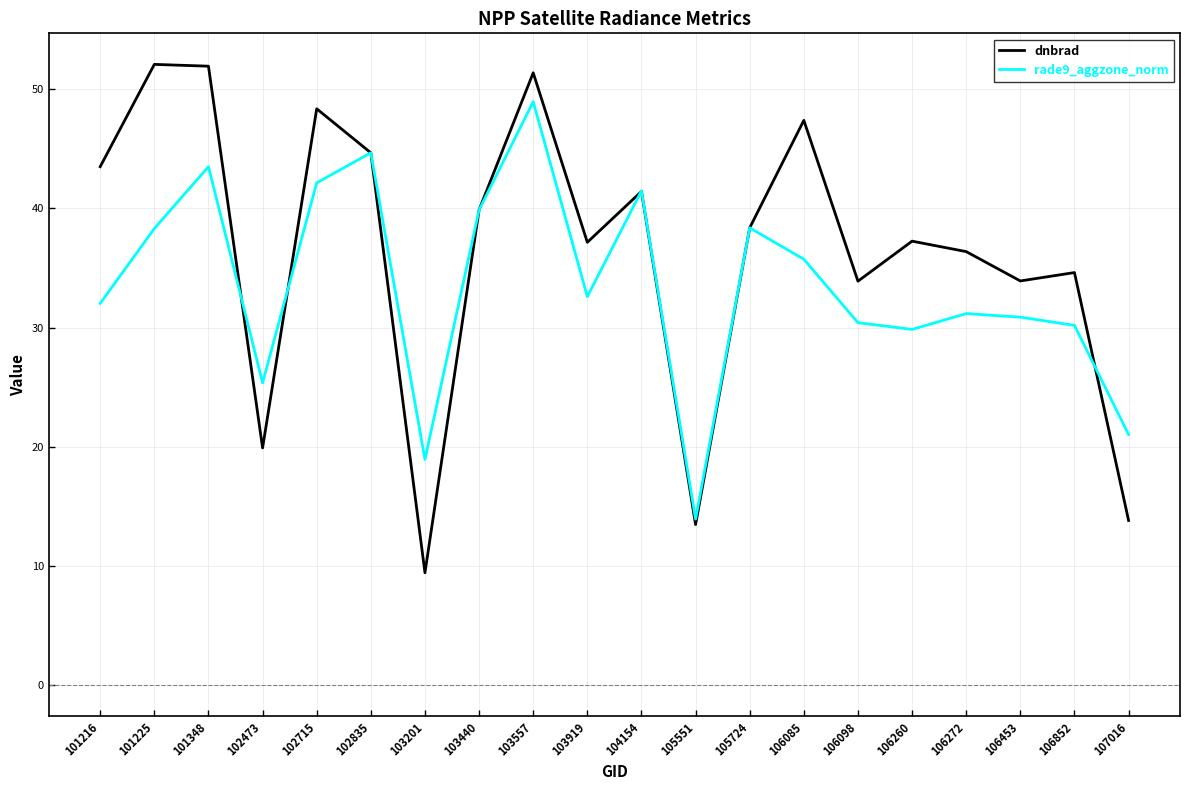

What is the sum of the rade9_aggzone_norm values at 102835 and 103557?

93.6